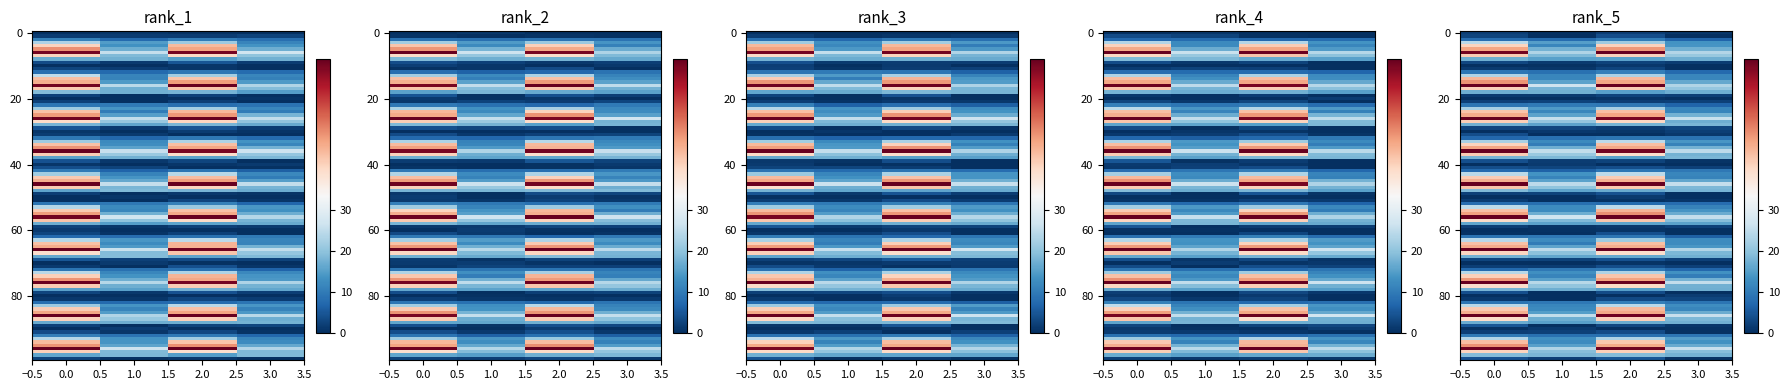

Where is 10-19 nearest to the value 1?

1